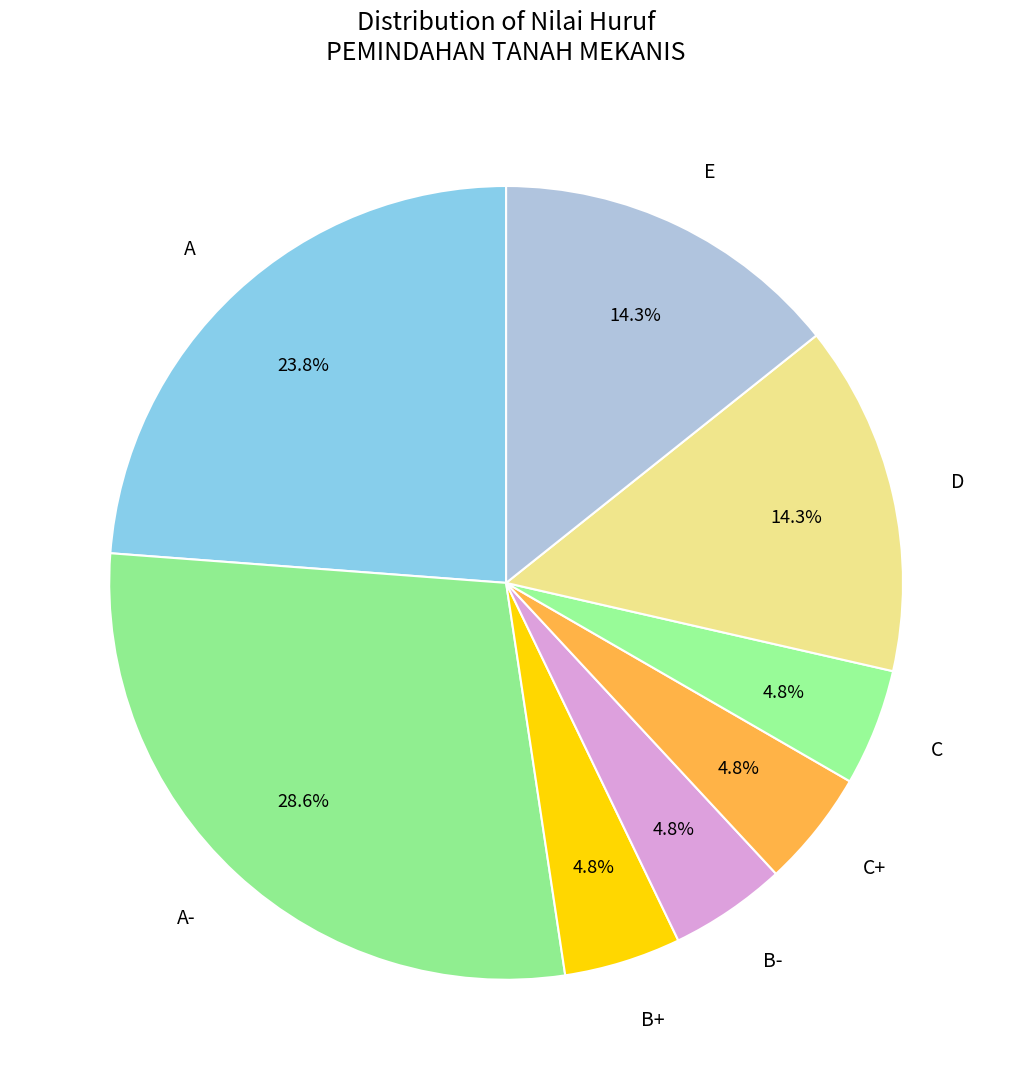

Between A- and D, which is larger?

A-